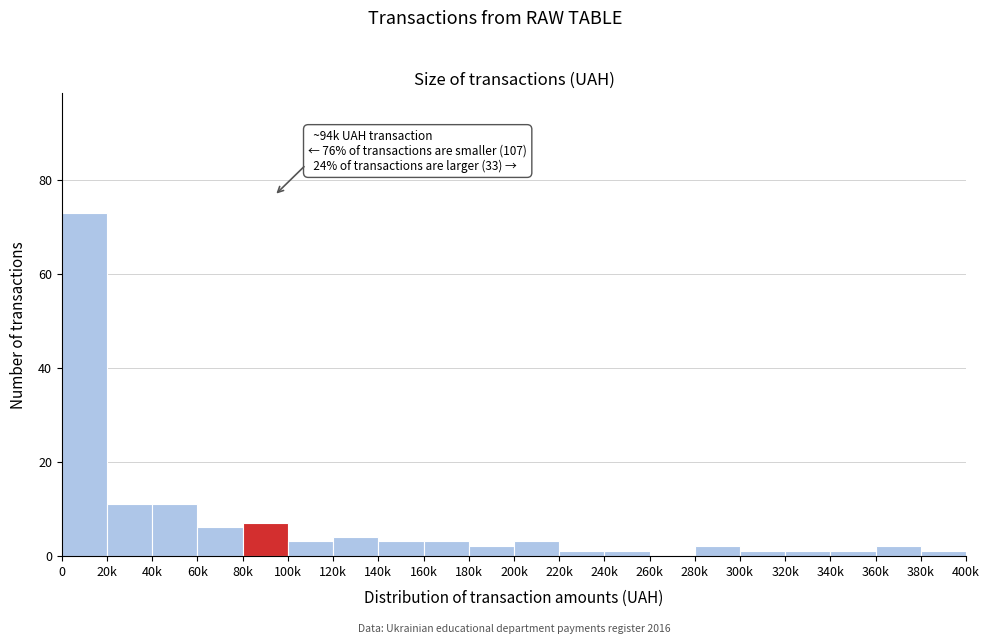

Reading left to right, transcribe all the data shown in this chart.

0=73	20k=11	40k=11	60k=6	80k=7	100k=3	120k=4	140k=3	160k=3	180k=2	200k=3	220k=1	240k=1	260k=0	280k=2	300k=1	320k=1	340k=1	360k=2	380k=1